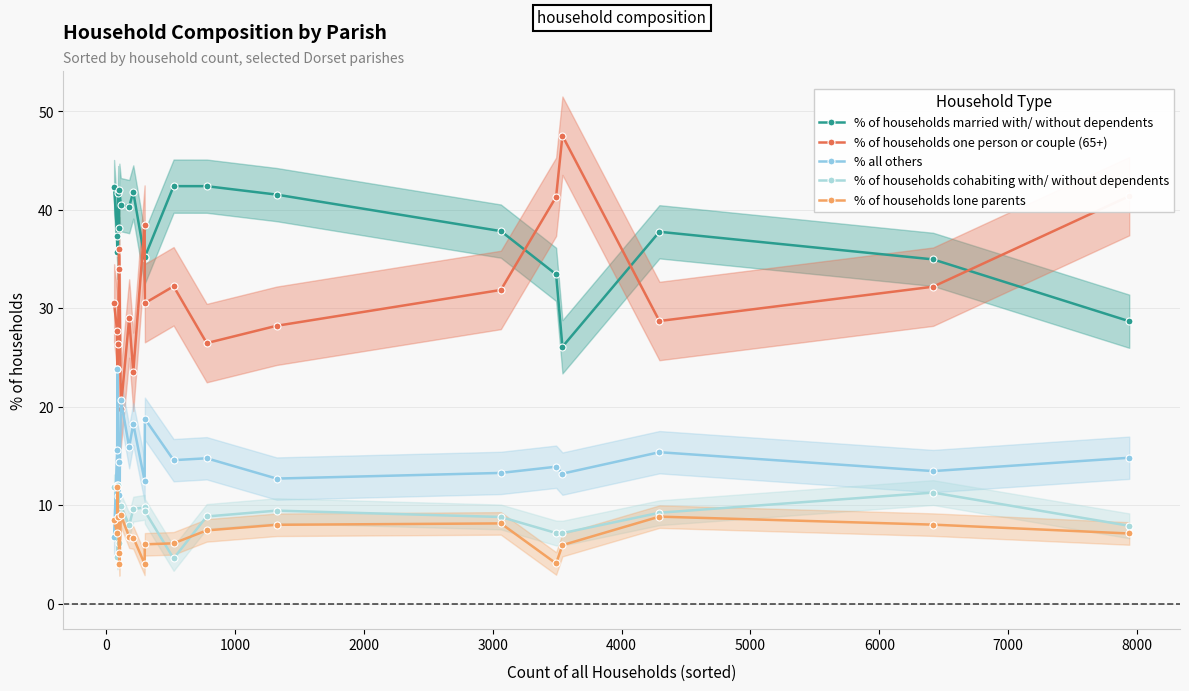

List the series in order of their peak value, highest first.

% of households one person or couple (65+), % of households married with/ without dependents, % all others, % of households cohabiting with/ without dependents, % of households lone parents